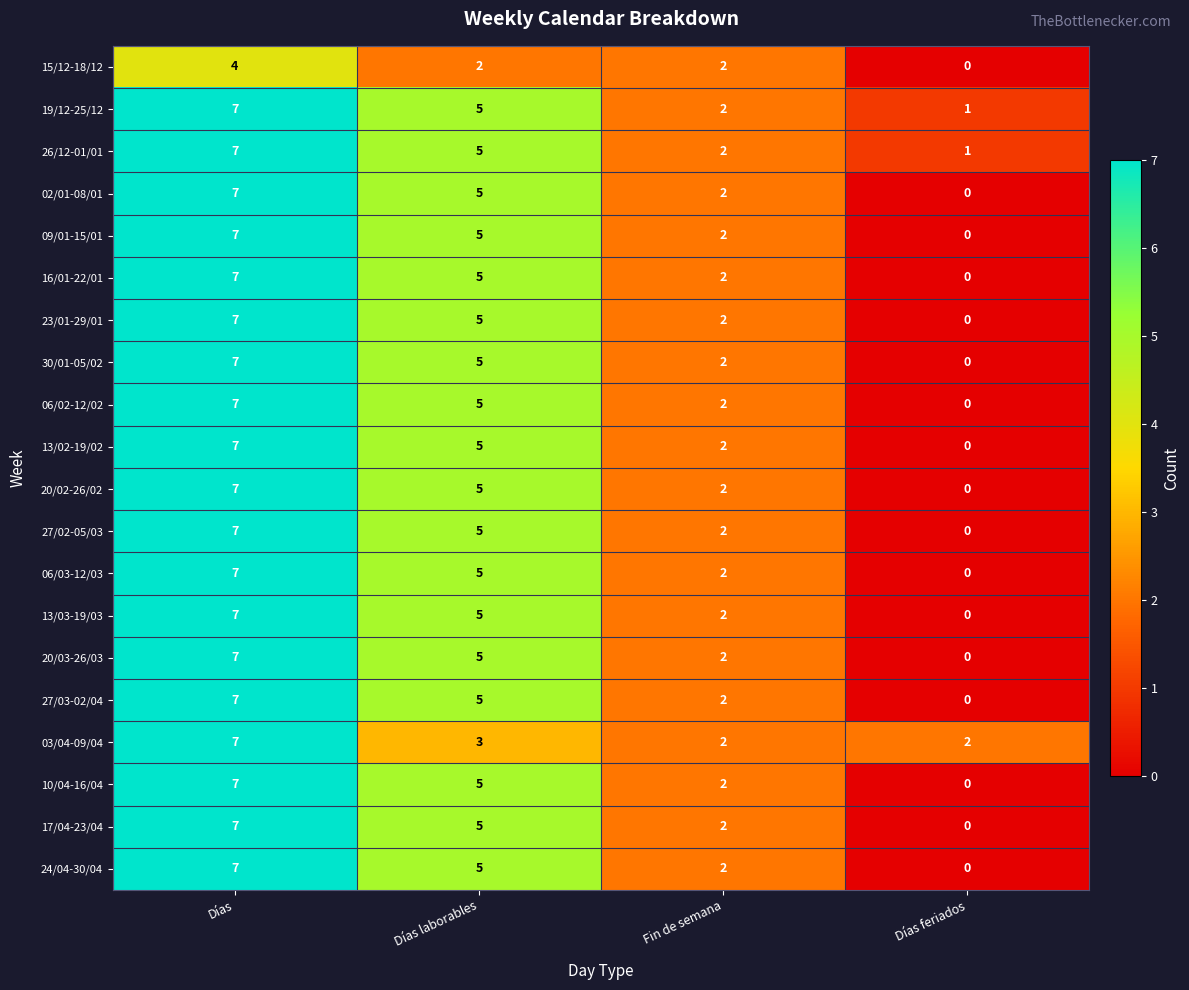

What is the difference between the highest and lowest values at Días?

3